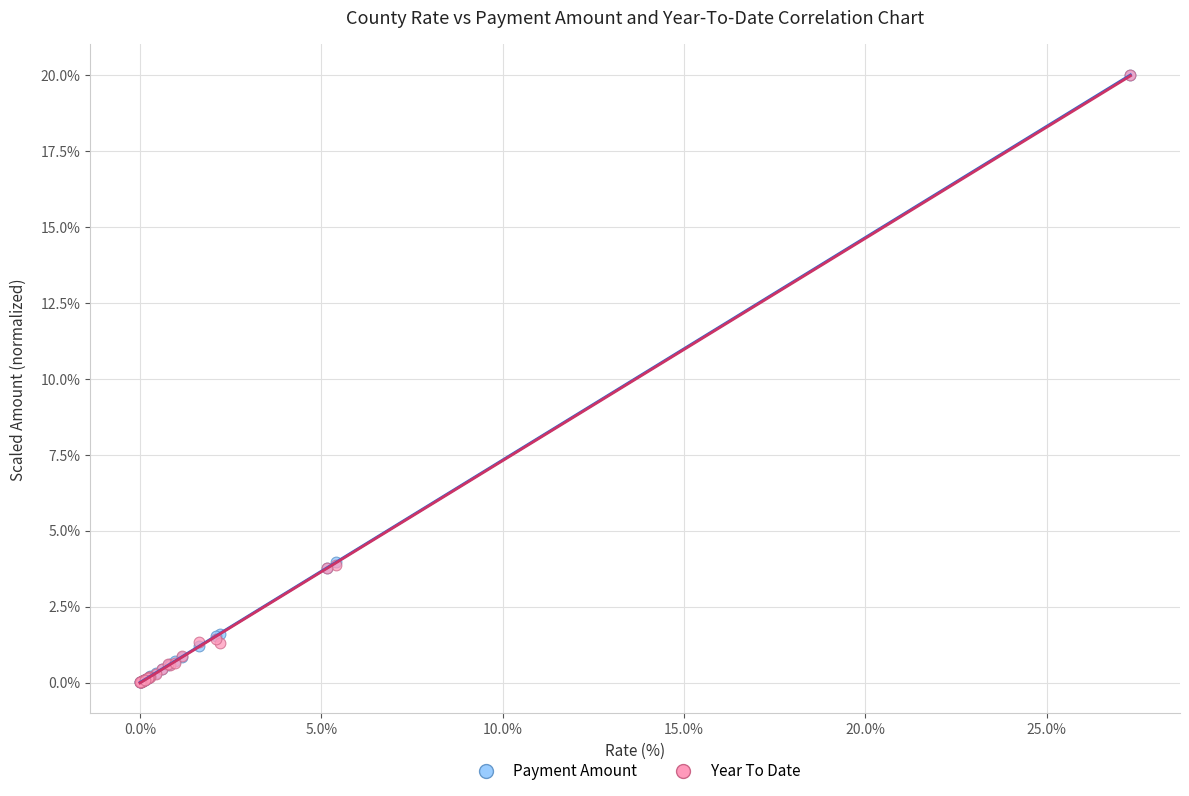

What are all the series names shown in the legend?

Payment Amount, Year To Date